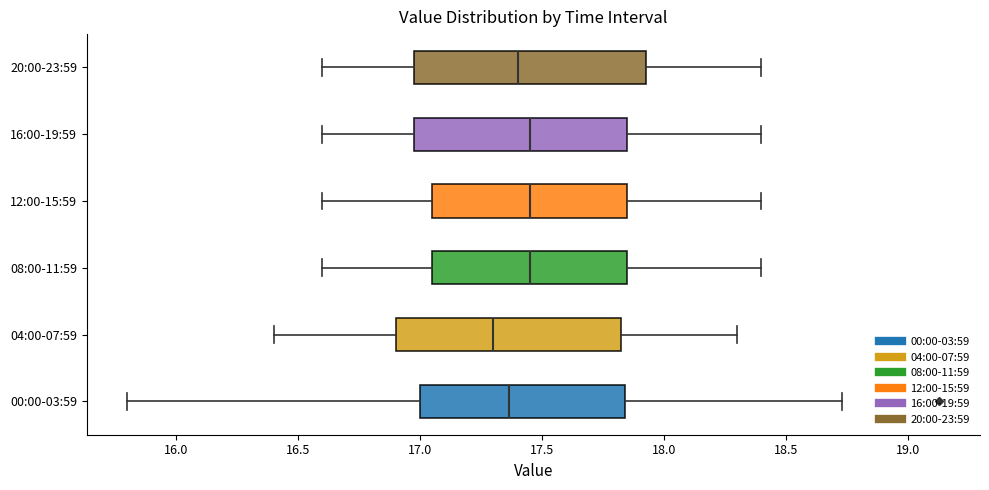

Which box has the furthest to the left median line?

04:00-07:59